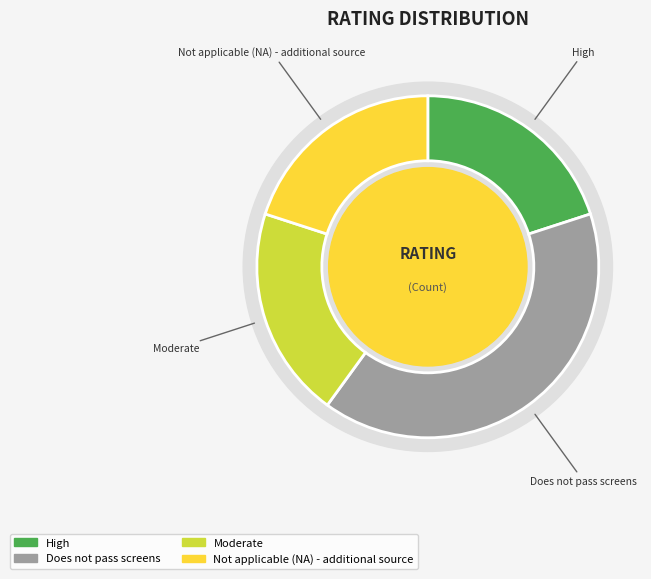

Is the sum of High and Not applicable (NA) - additional source greater than half?

No